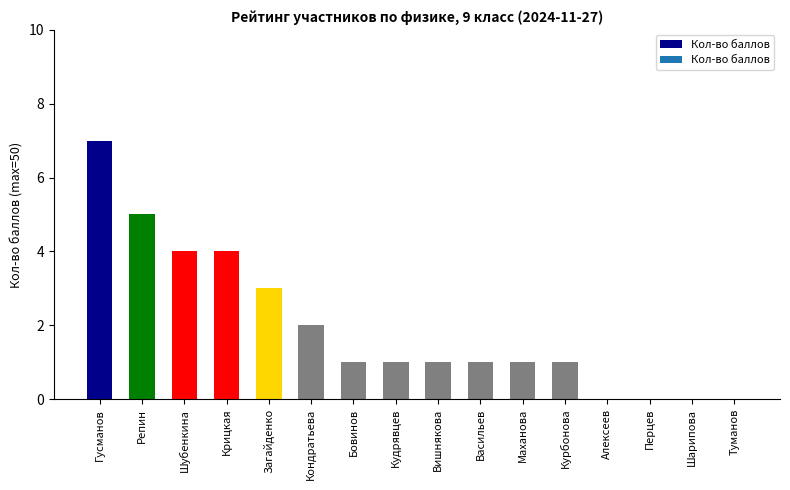

Between Гусманов and Загайденко, which is larger?

Гусманов